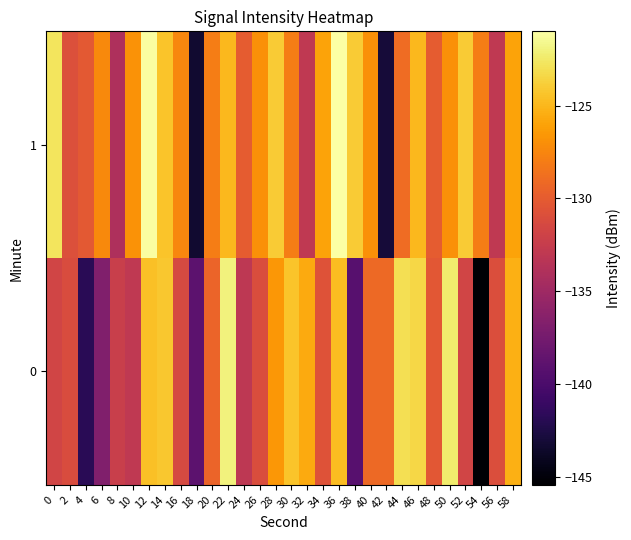

At which category is the sum across all series the highest?

12